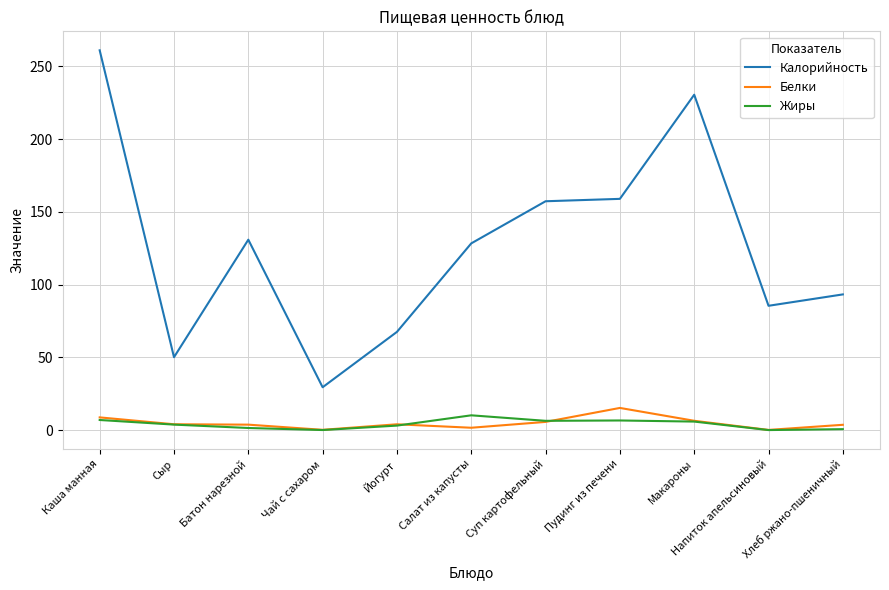

True or false: Калорийность and Жиры intersect in this chart.

False